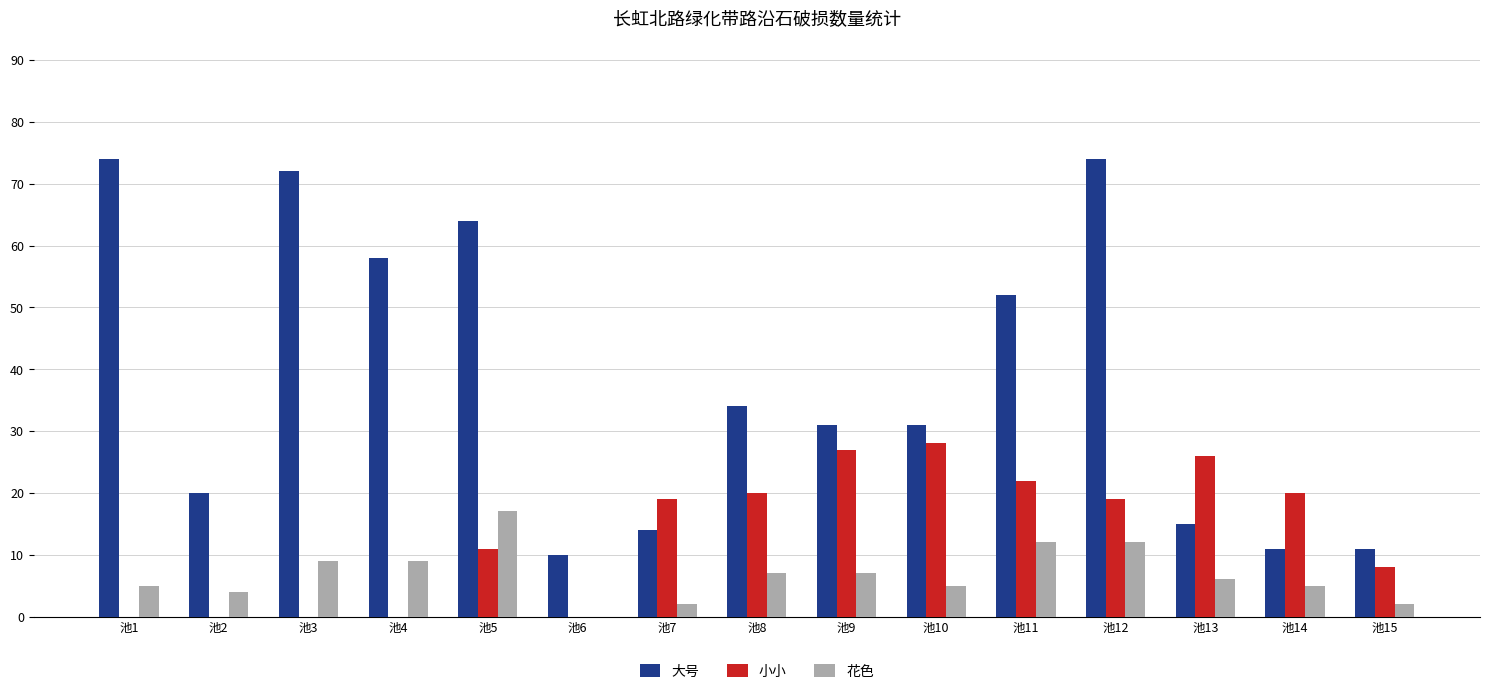

What are all the series names shown in the legend?

大号, 小小, 花色